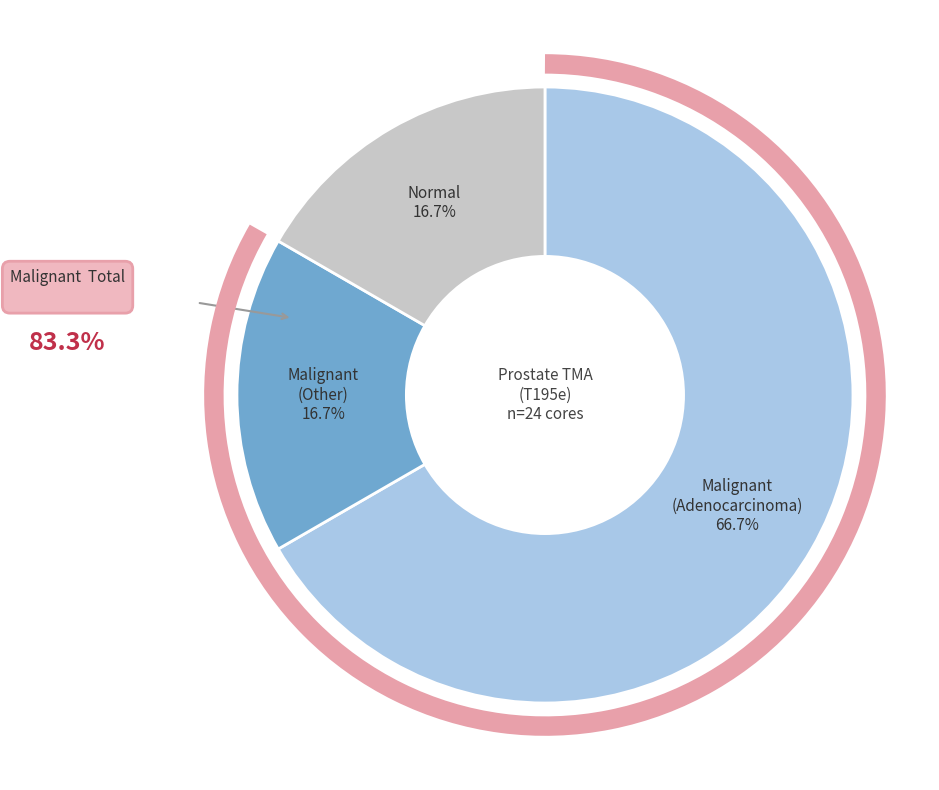

Is there any slice that represents more than half of the pie?

Yes